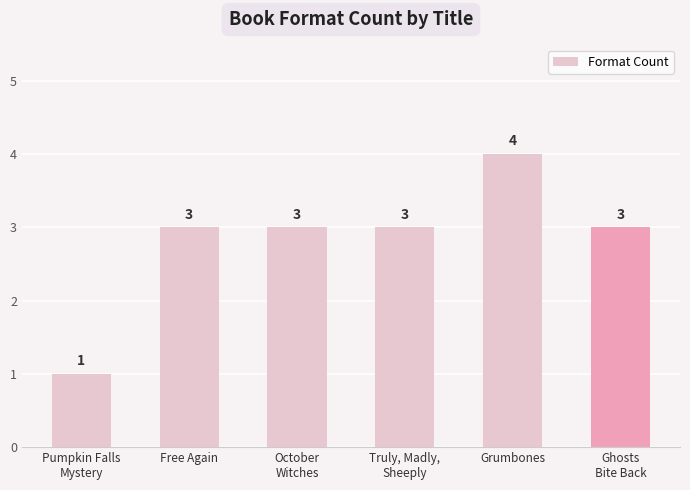

What is the difference between the maximum and second lowest values?

1